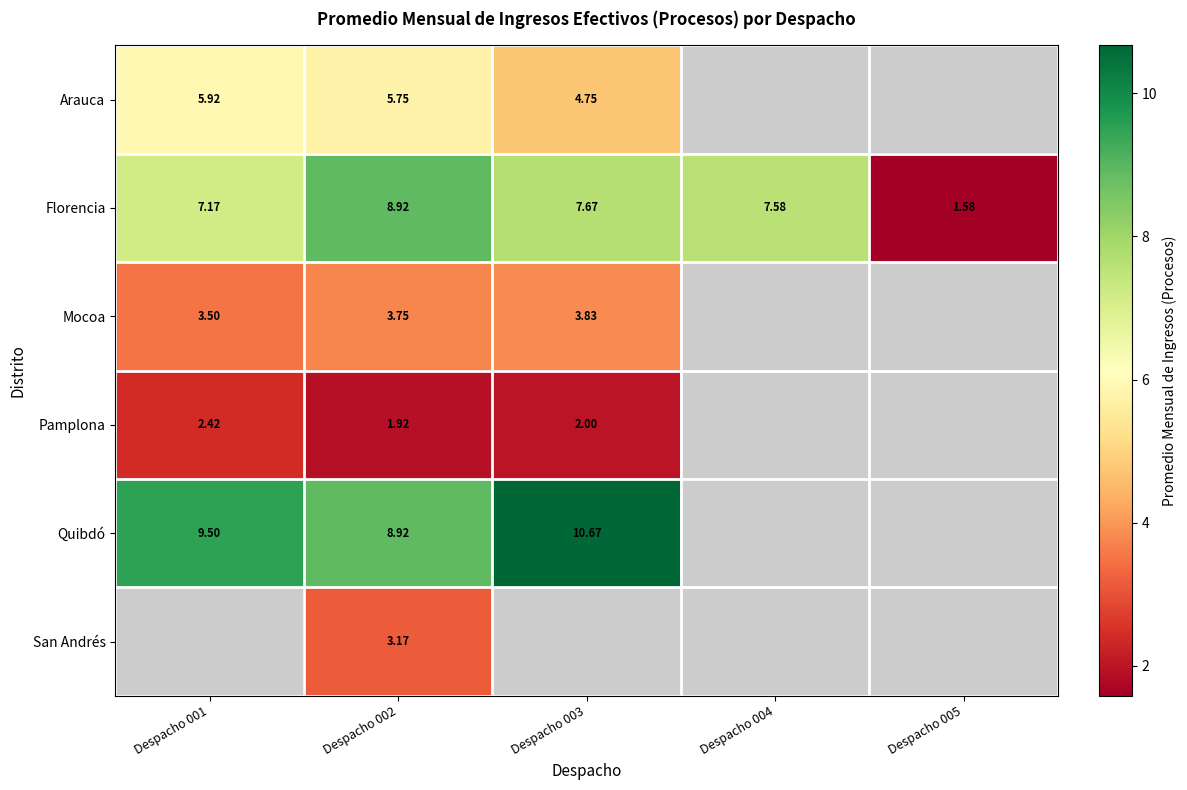

How many series are shown in this chart?

6